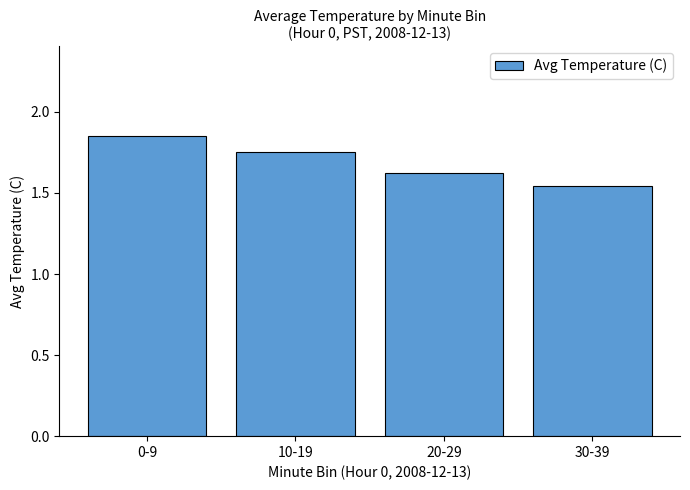

At which category does the chart reach its minimum across all series?

30-39